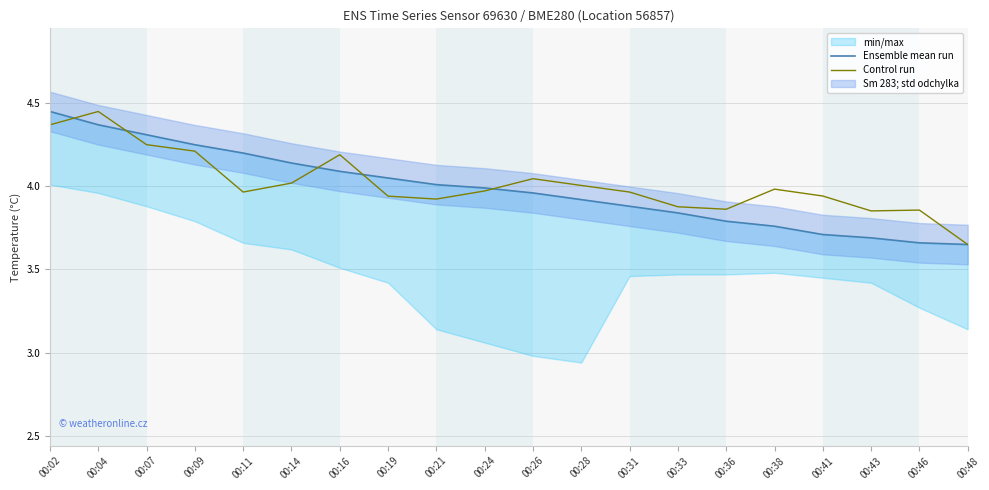

At which label is Control run closest to 4?

00:28